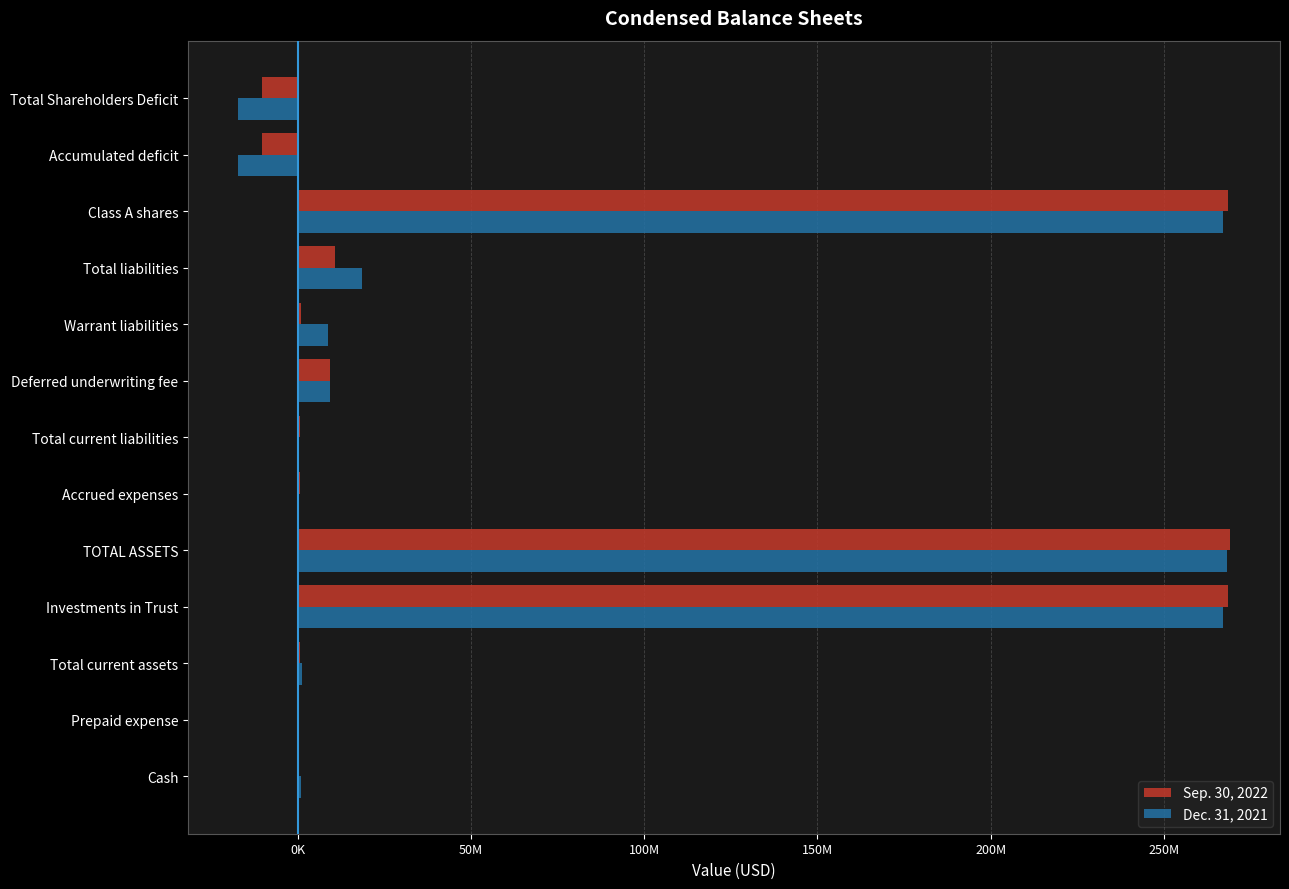

What position from the right is Class A shares?

3